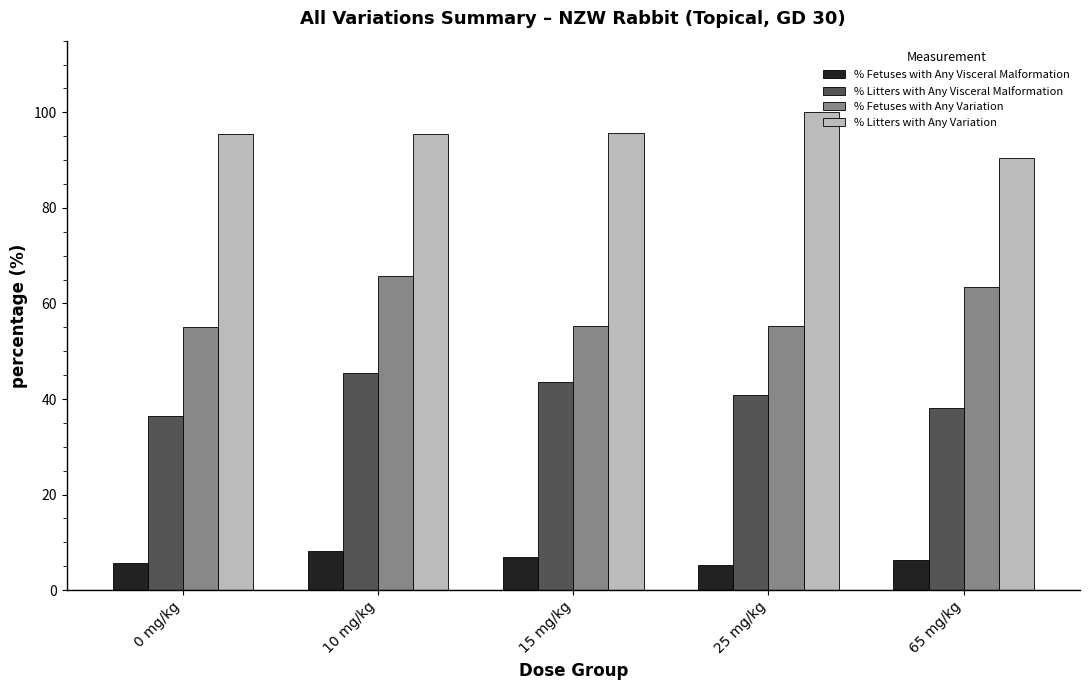

At which category does the chart reach its peak across all series?

25 mg/kg